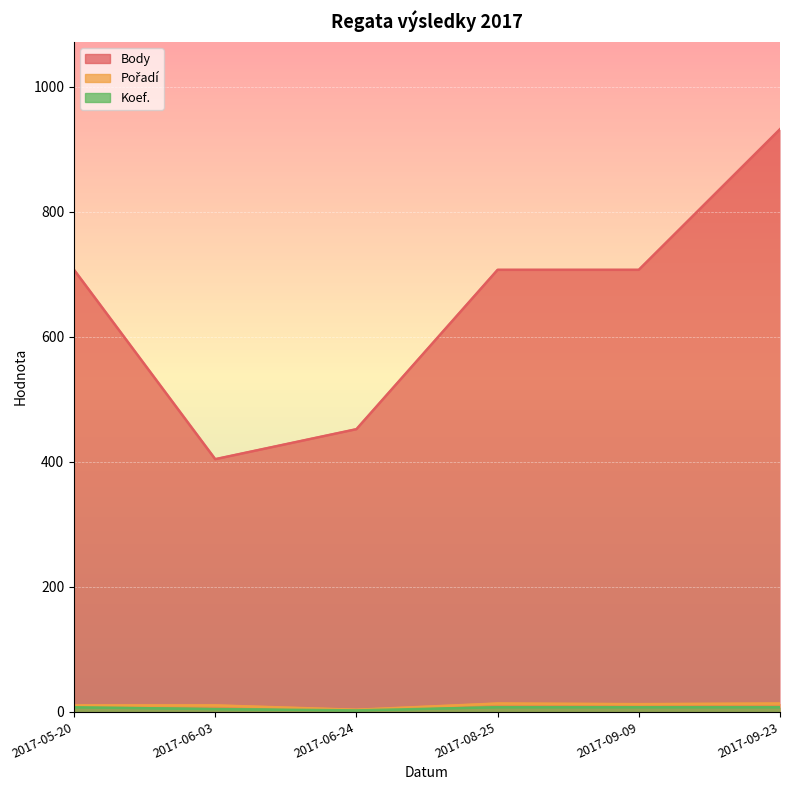

Reading left to right, extract all data points from this chart.

Body: 2017-05-20=707	2017-06-03=404	2017-06-24=452	2017-08-25=707	2017-09-09=707	2017-09-23=932
Pořadí: 2017-05-20=10	2017-06-03=10	2017-06-24=3	2017-08-25=13	2017-09-09=12	2017-09-23=13
Koef.: 2017-05-20=7	2017-06-03=4	2017-06-24=2	2017-08-25=7	2017-09-09=7	2017-09-23=7